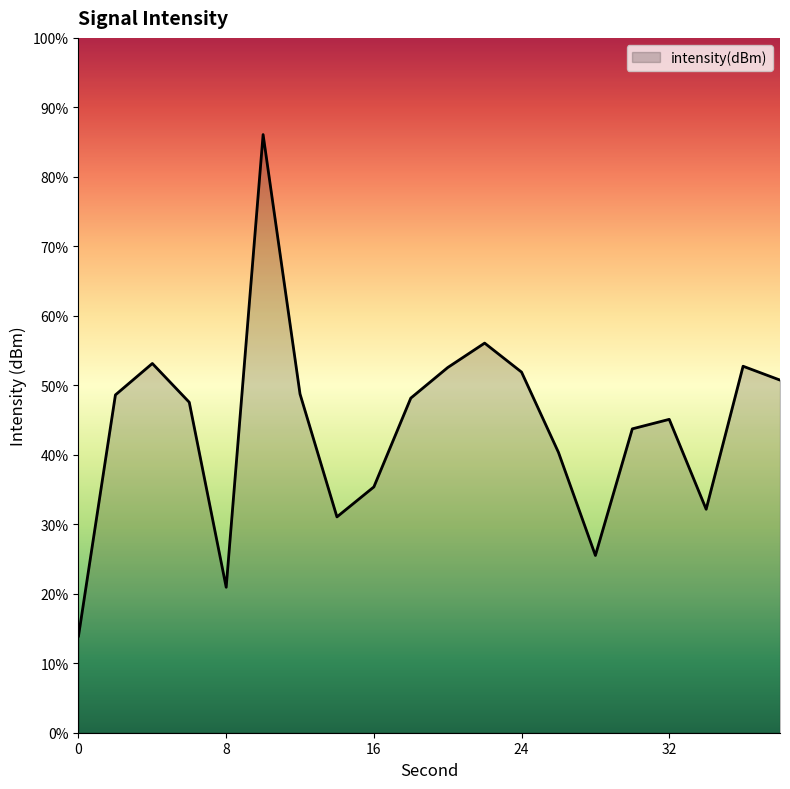

What is the change in value from 20 to 36?

+0.1